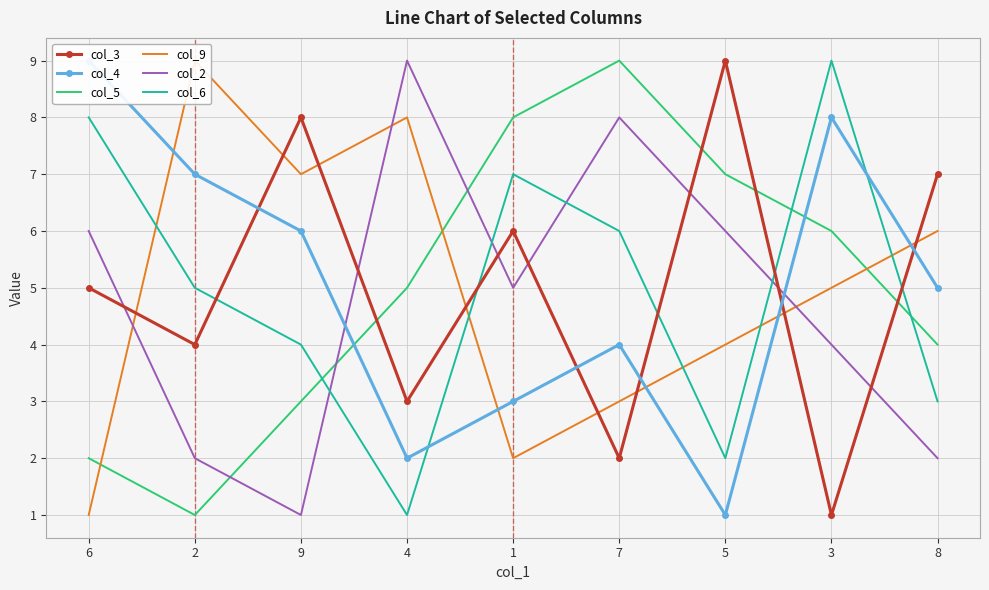

How many intersections are there between col_2 and col_6?

4